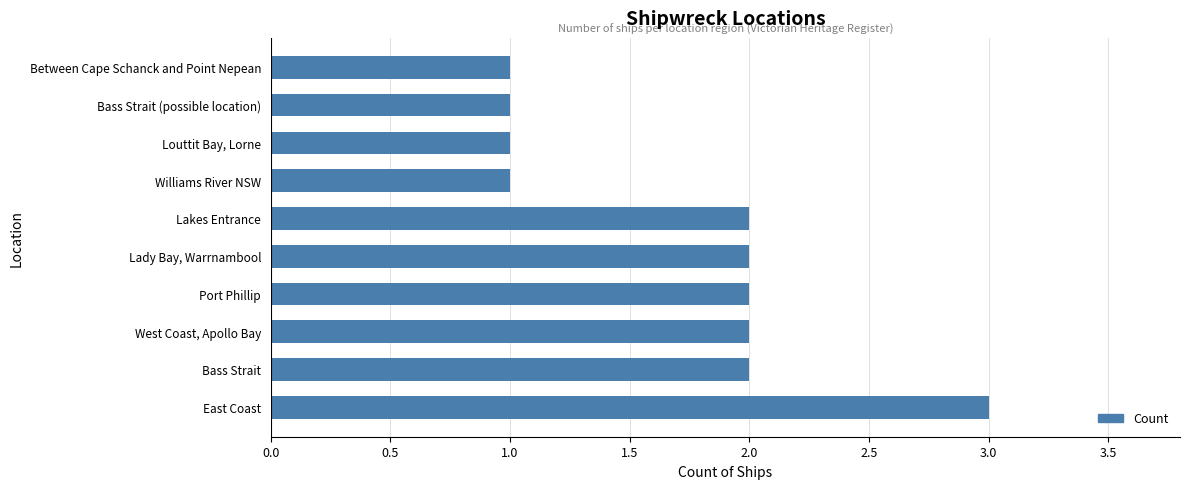

Approximately how many times larger is the value at Port Phillip compared to East Coast?

0.7